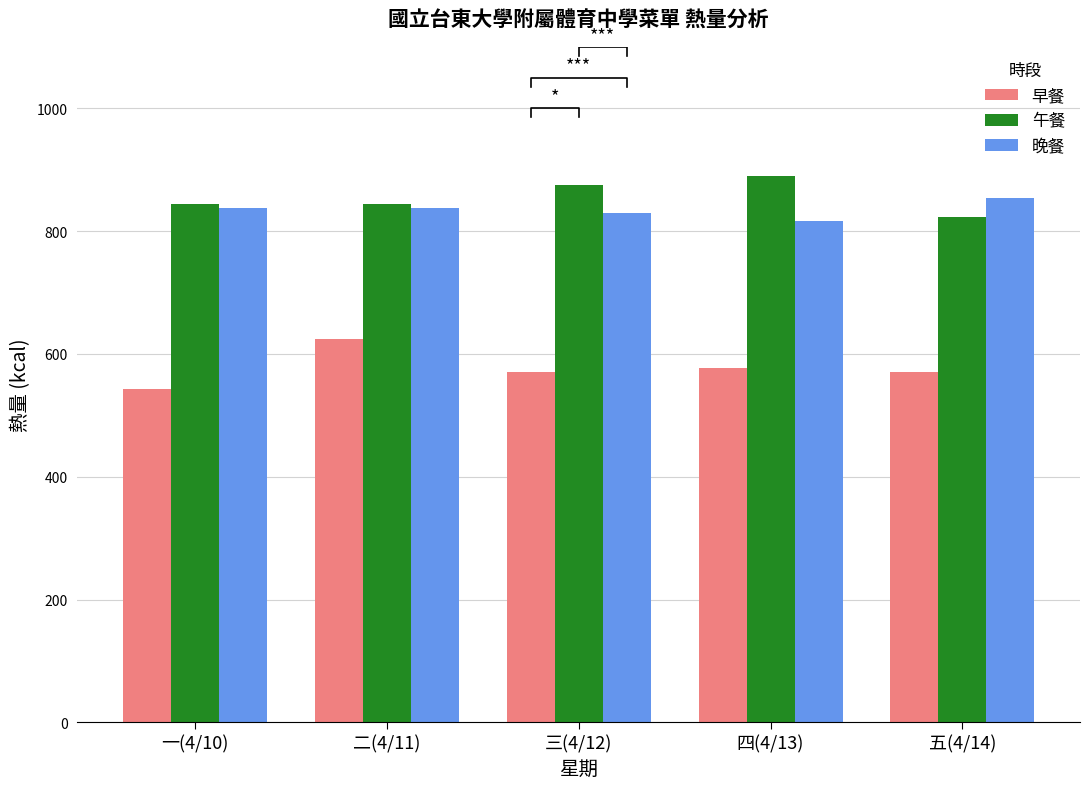

What is the approximate value of 午餐 at 二(4/11)?

844.0